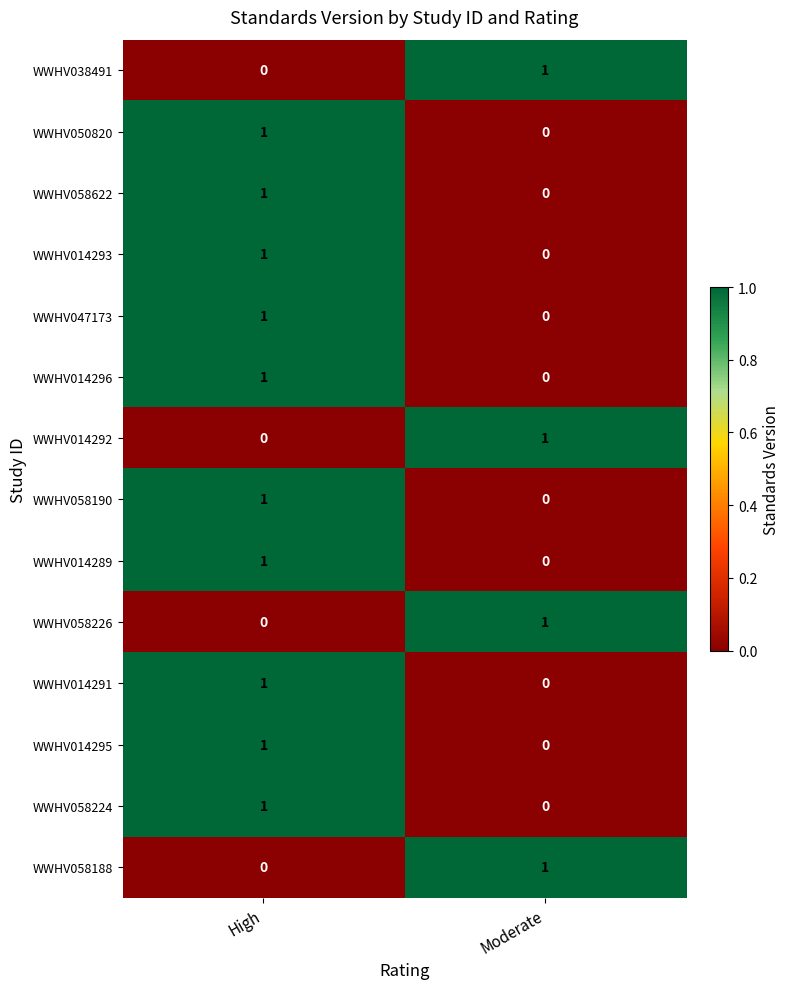

True or false: WWHV047173 has a value of 0 at Moderate.

True